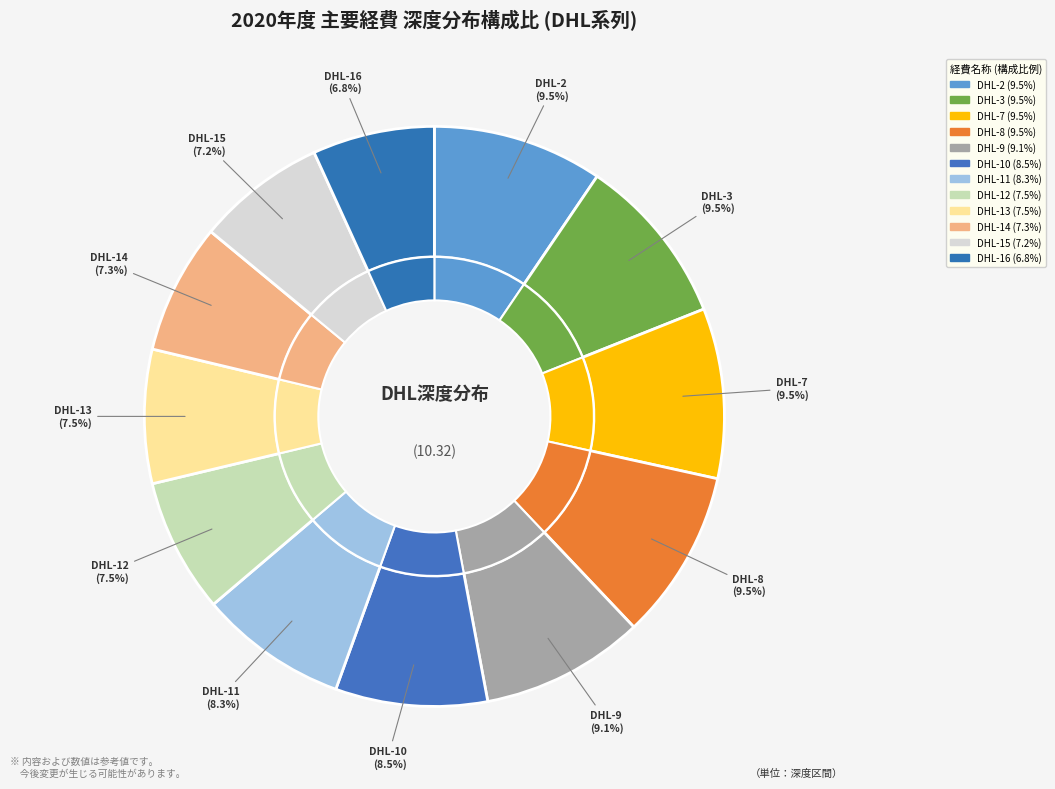

Is there any slice that represents more than half of the pie?

No